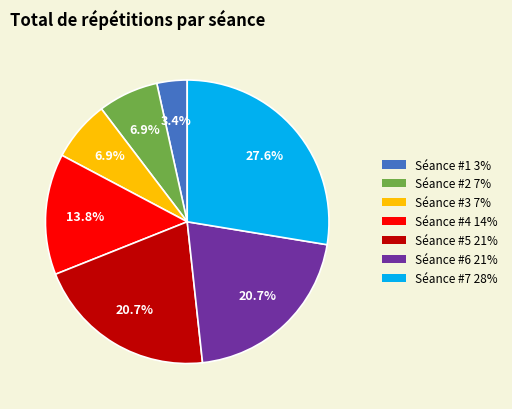

The Séance #4 slice represents 8% of the pie. True or false?

False